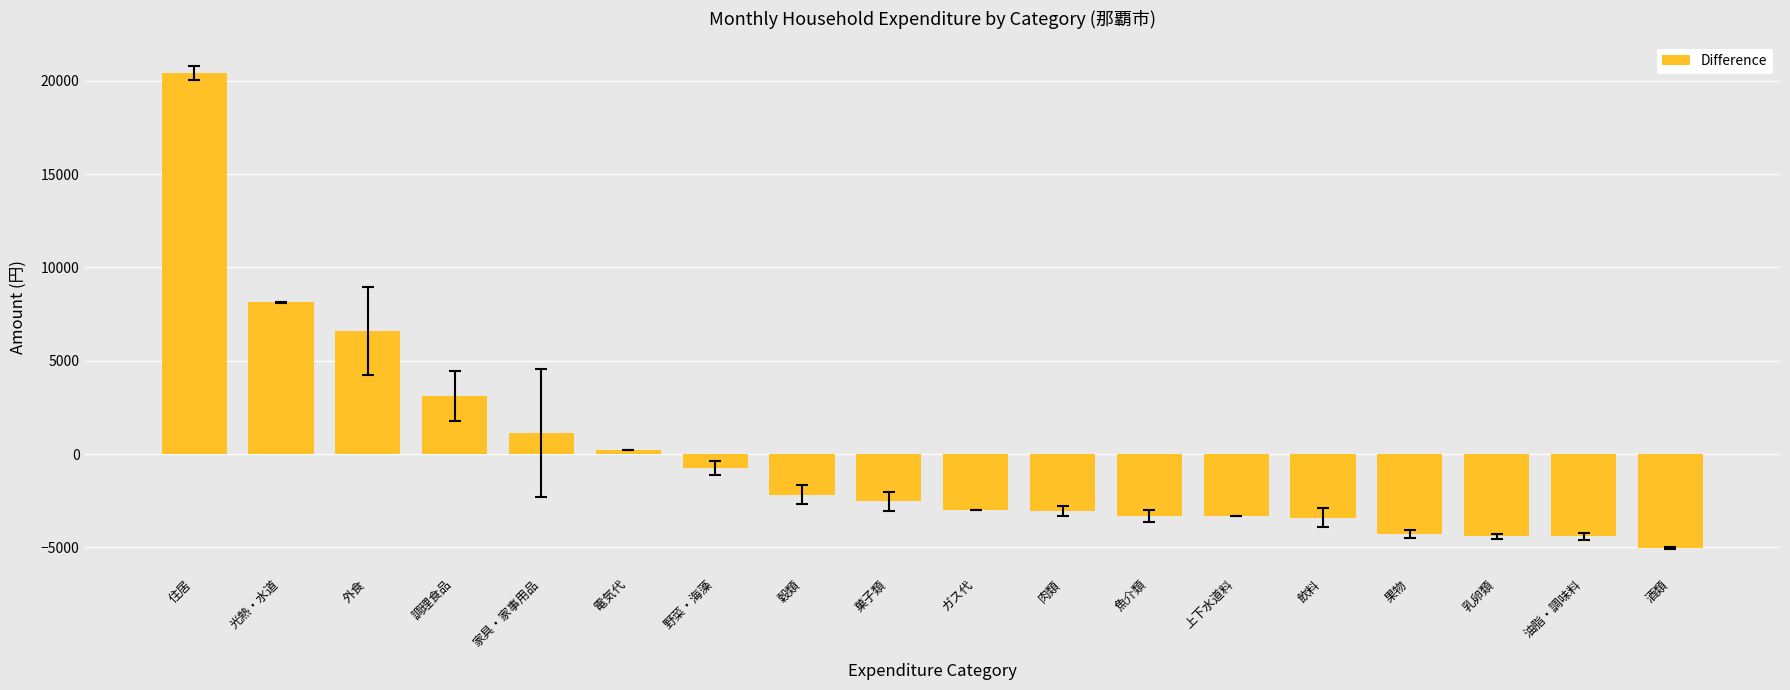

Read the value at 上下水道料.

-3297.4